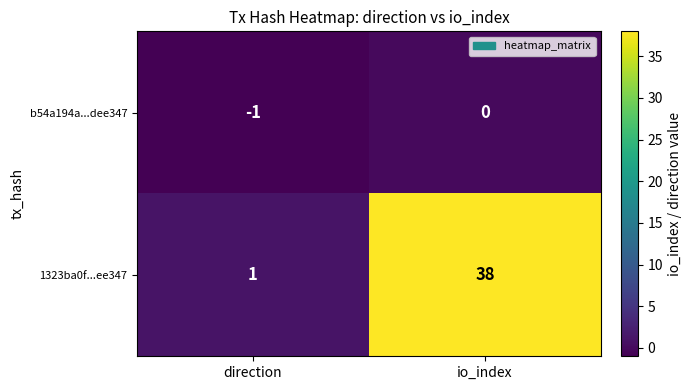

Reading left to right, transcribe all the data shown in this chart.

b54a194a...dee347: -1	0
1323ba0f...ee347: 1	38